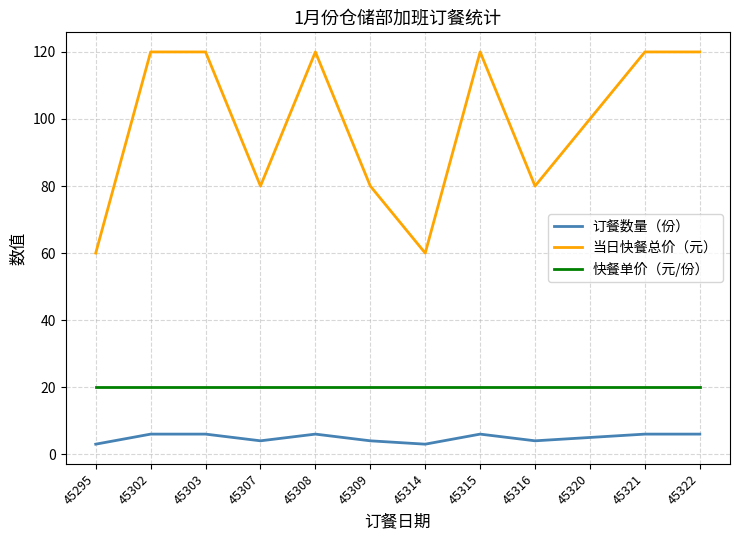

Reading right to left, what are all the values shown in this chart?

订餐数量（份）: 6	6	5	4	6	3	4	6	4	6	6	3
当日快餐总价（元）: 120	120	100	80	120	60	80	120	80	120	120	60
快餐单价（元/份）: 20	20	20	20	20	20	20	20	20	20	20	20